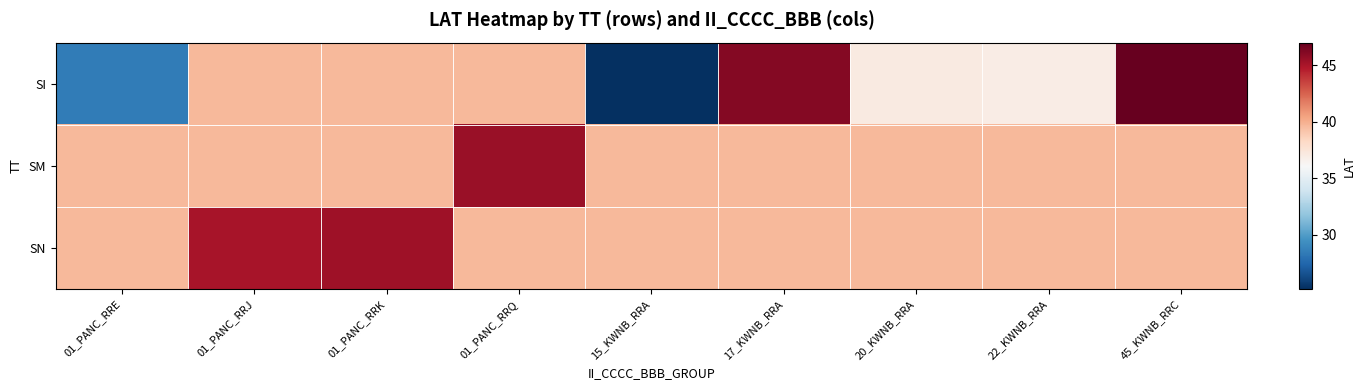

What is the minimum value shown in the chart?

25.2